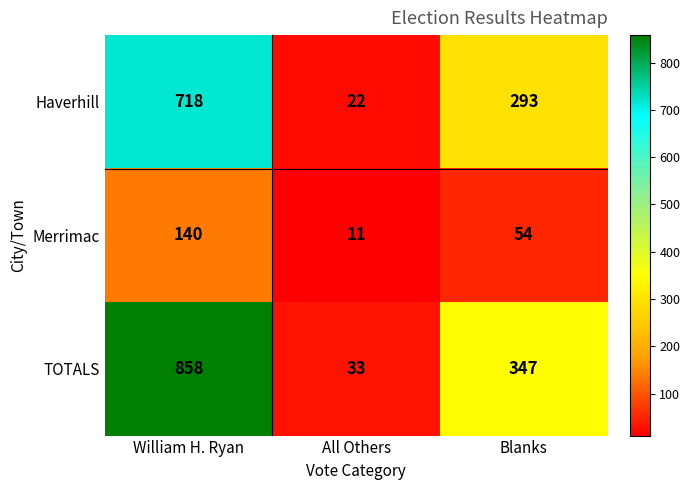

Between All Others and Blanks, which series saw the biggest shift?

TOTALS